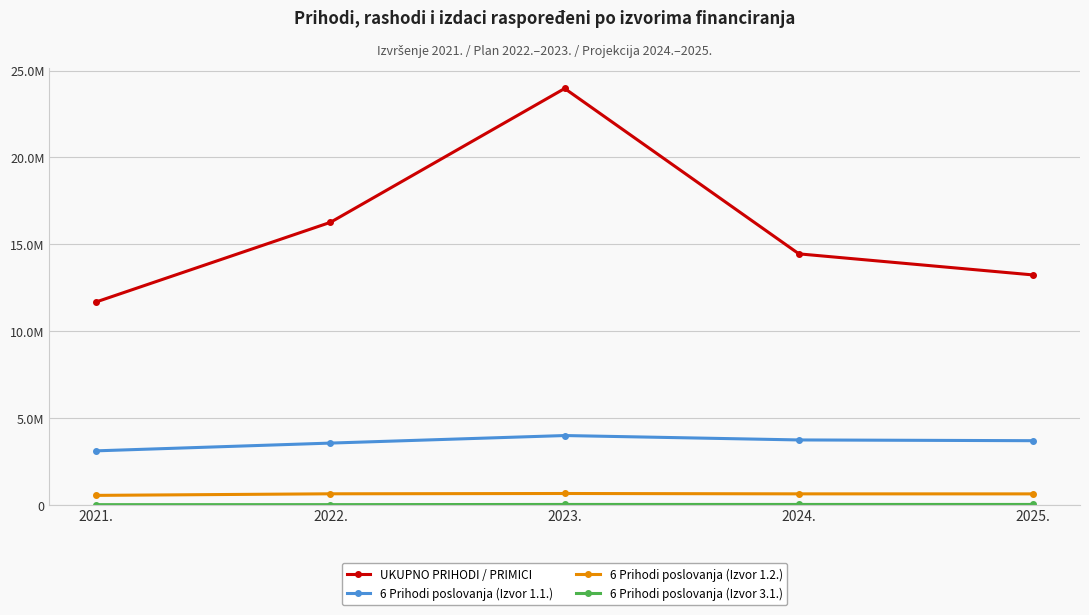

What are all the series names shown in the legend?

UKUPNO PRIHODI / PRIMICI, 6 Prihodi poslovanja (Izvor 1.1.), 6 Prihodi poslovanja (Izvor 1.2.), 6 Prihodi poslovanja (Izvor 3.1.)